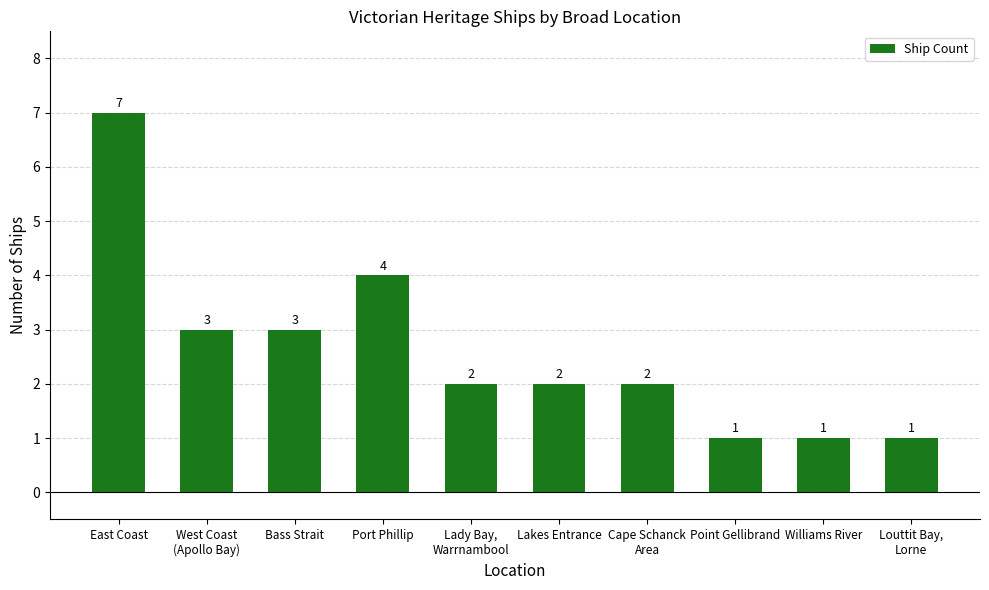

What is the value of the 3rd bar from the left?

3